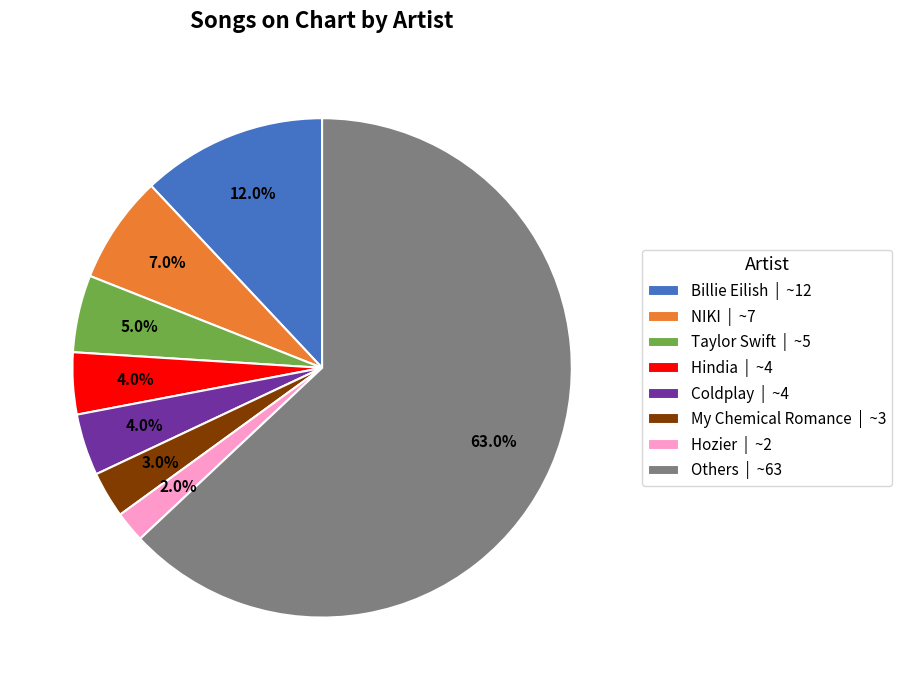

Between Others | ~63 and My Chemical Romance | ~3, which is larger?

Others | ~63